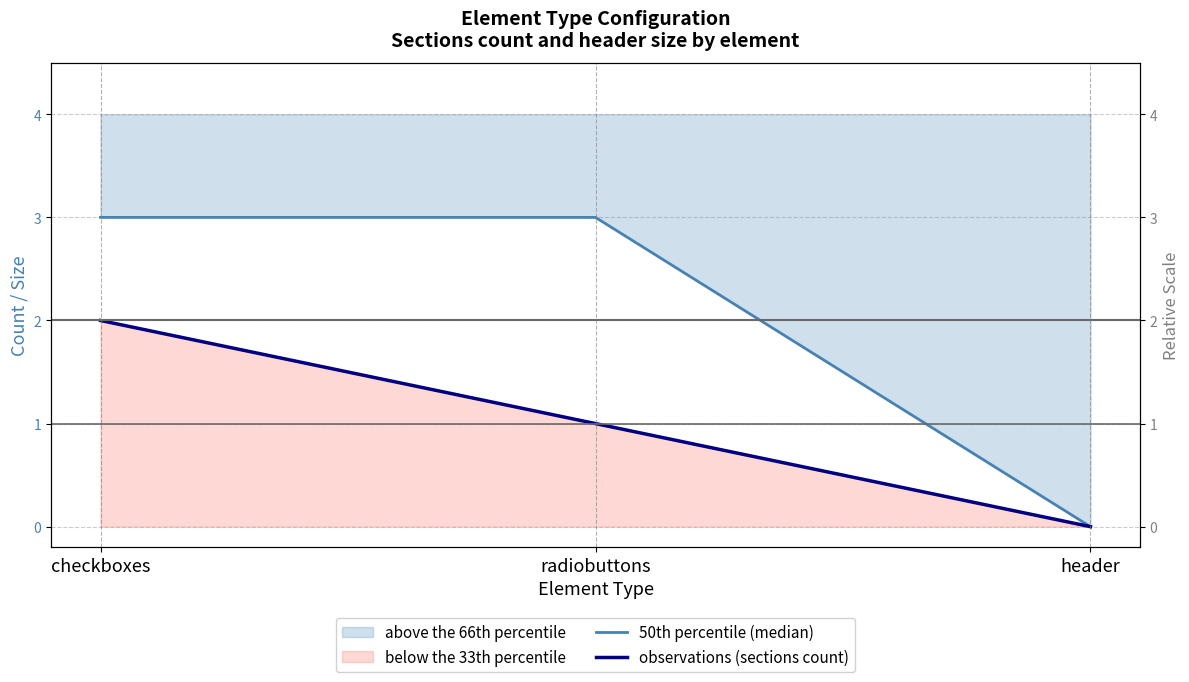

Which series has the widest spread of values?

50th percentile (median)